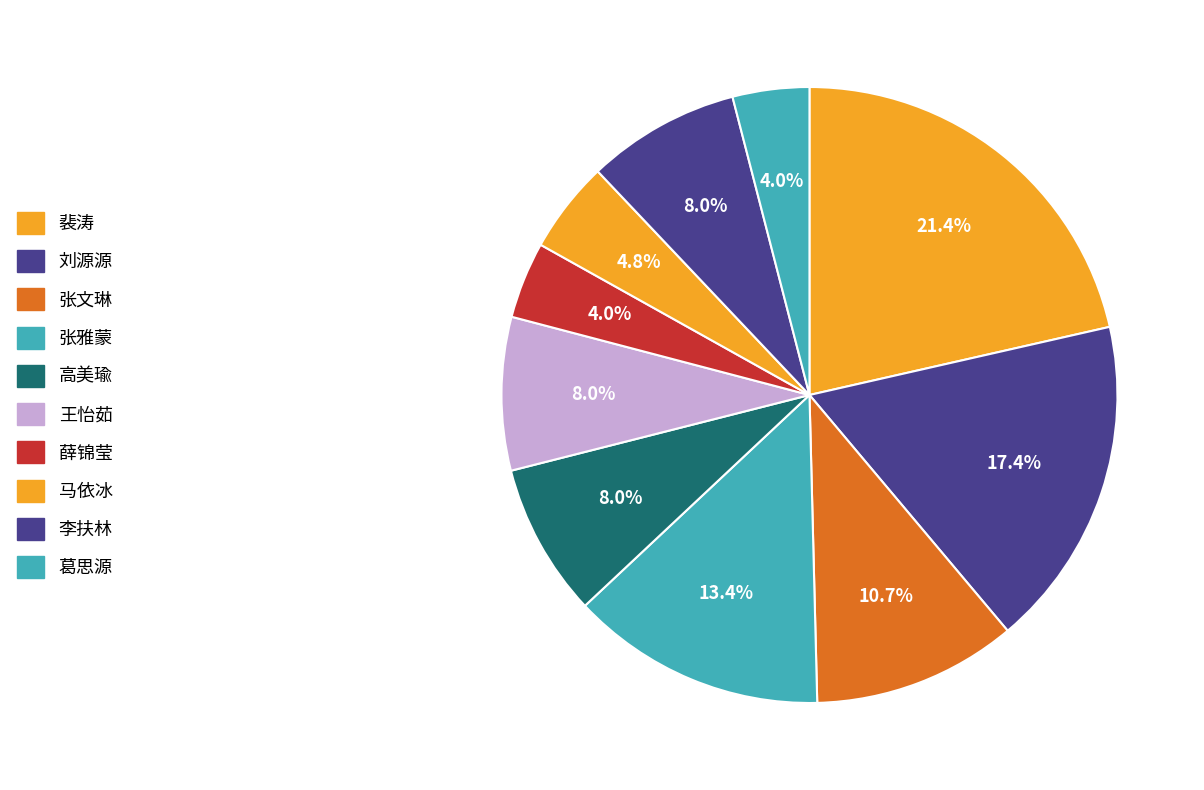

Is there any slice that represents more than half of the pie?

No